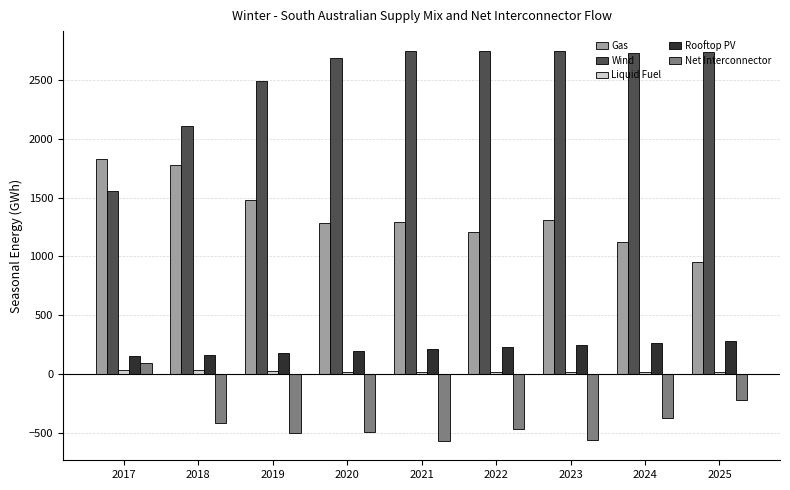

How many values in the Net Interconnector series are below -469?

4